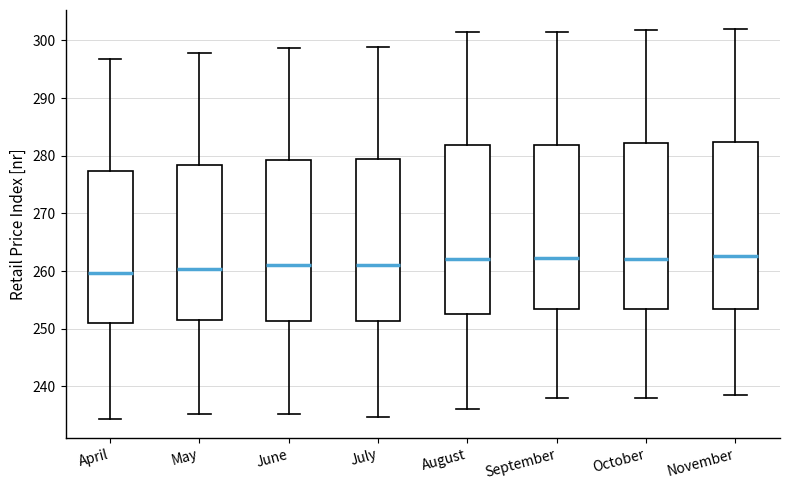

Reading left to right, transcribe this box plot: for each box, give where its median line is, the range the box spans, and where its two whiskers end, as read against the y-axis. The values are not printed on the chart, so give them approximately, as read against the axis.

April: median 260, box 251 to 277, whiskers 234 to 297
May: median 260, box 251 to 278, whiskers 235 to 298
June: median 261, box 251 to 279, whiskers 235 to 299
July: median 261, box 251 to 280, whiskers 235 to 299
August: median 262, box 253 to 282, whiskers 236 to 302
September: median 262, box 253 to 282, whiskers 238 to 301
October: median 262, box 253 to 282, whiskers 238 to 302
November: median 263, box 253 to 282, whiskers 239 to 302